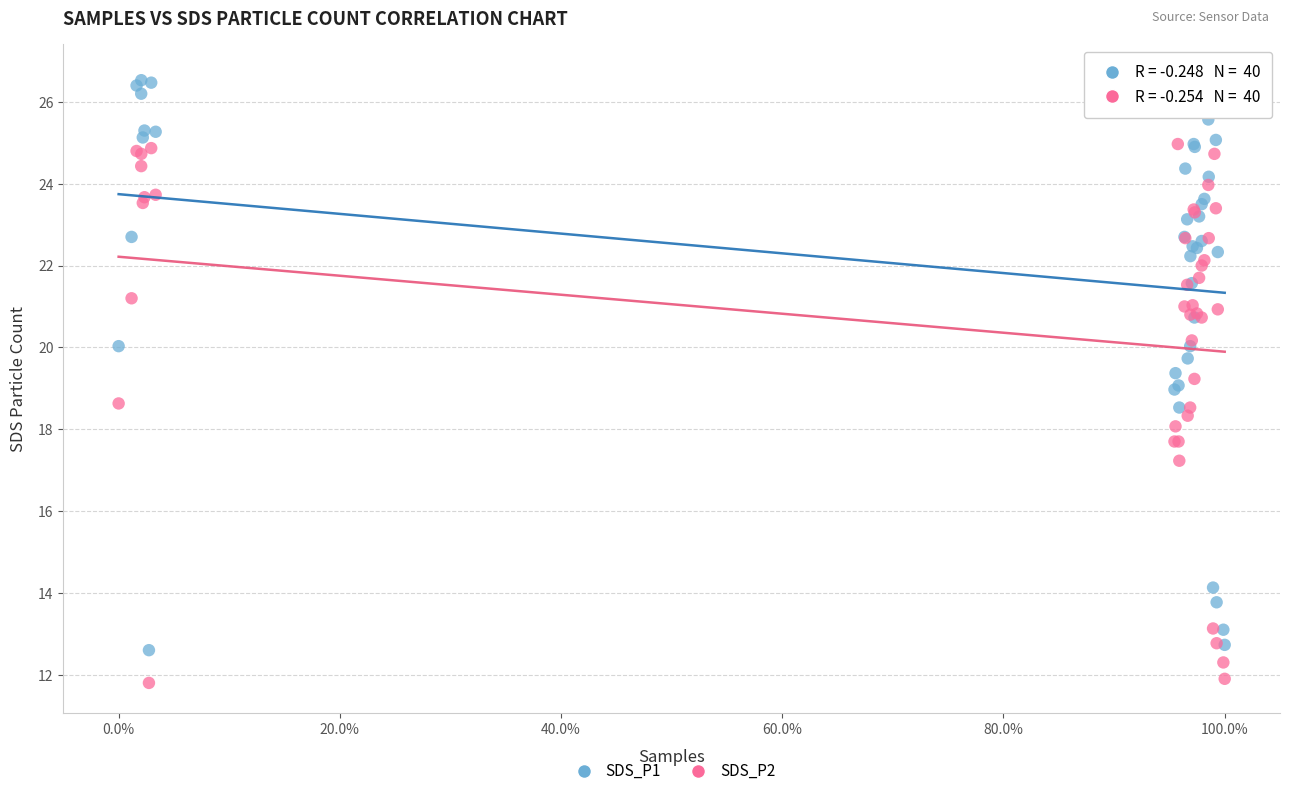

Which series contains the highest Y value?

SDS_P1